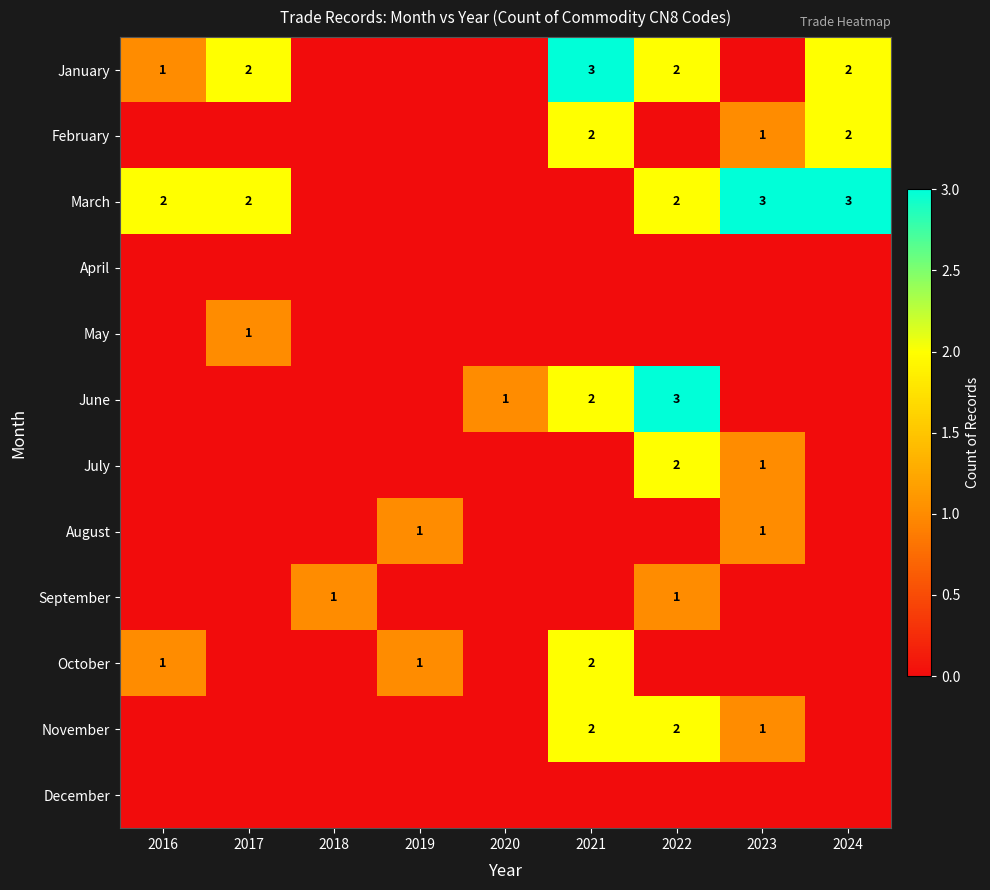

What is the total value across all series at 2016?

4